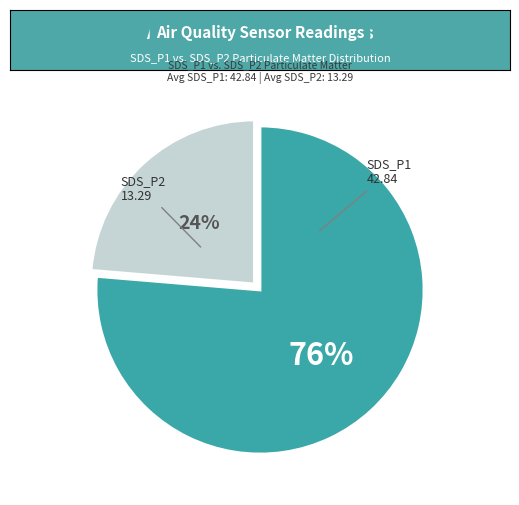

What is the ratio of the value at SDS_P1 to the value at SDS_P2?

3.2